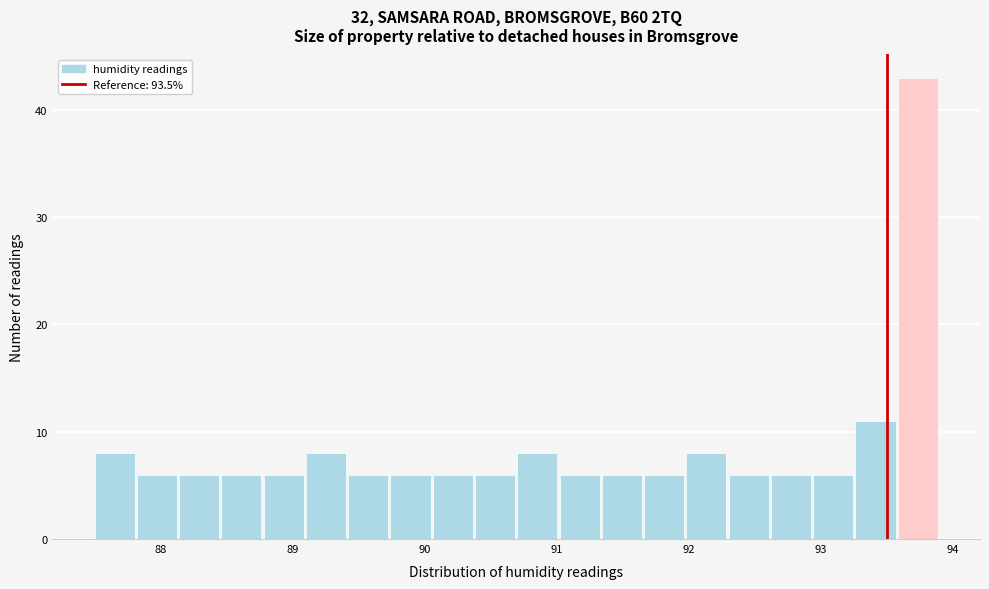

Read against the x-axis, roughly where is the centre of the tallest bar?

93.7